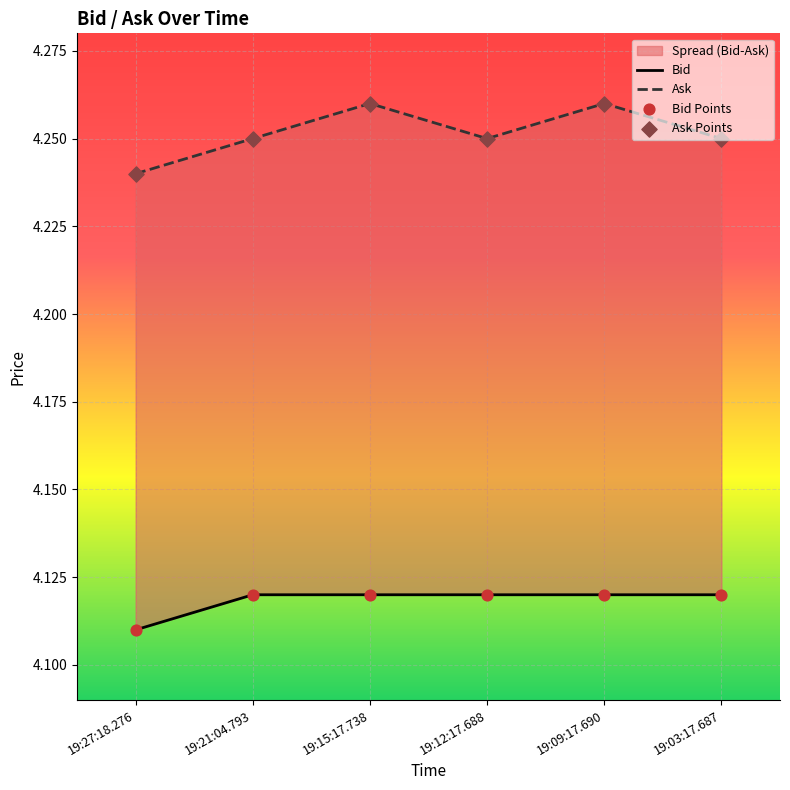

Is the value of Ask Points at 19:12:17.688 greater than the value of Ask at 19:21:04.793?

No